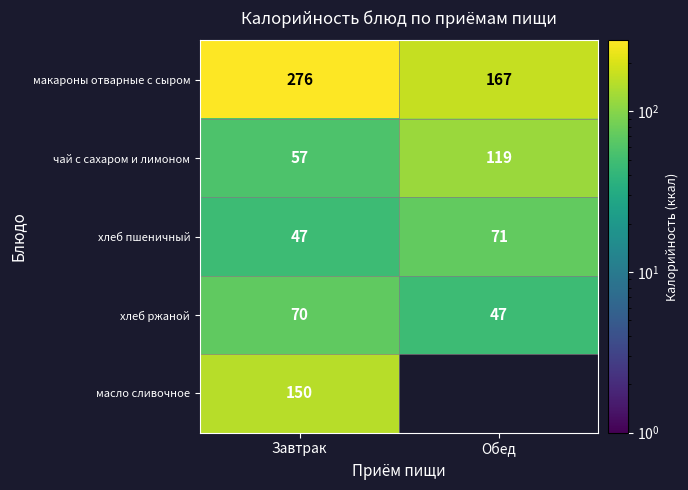

What is the lowest value of the хлеб пшеничный series?

47